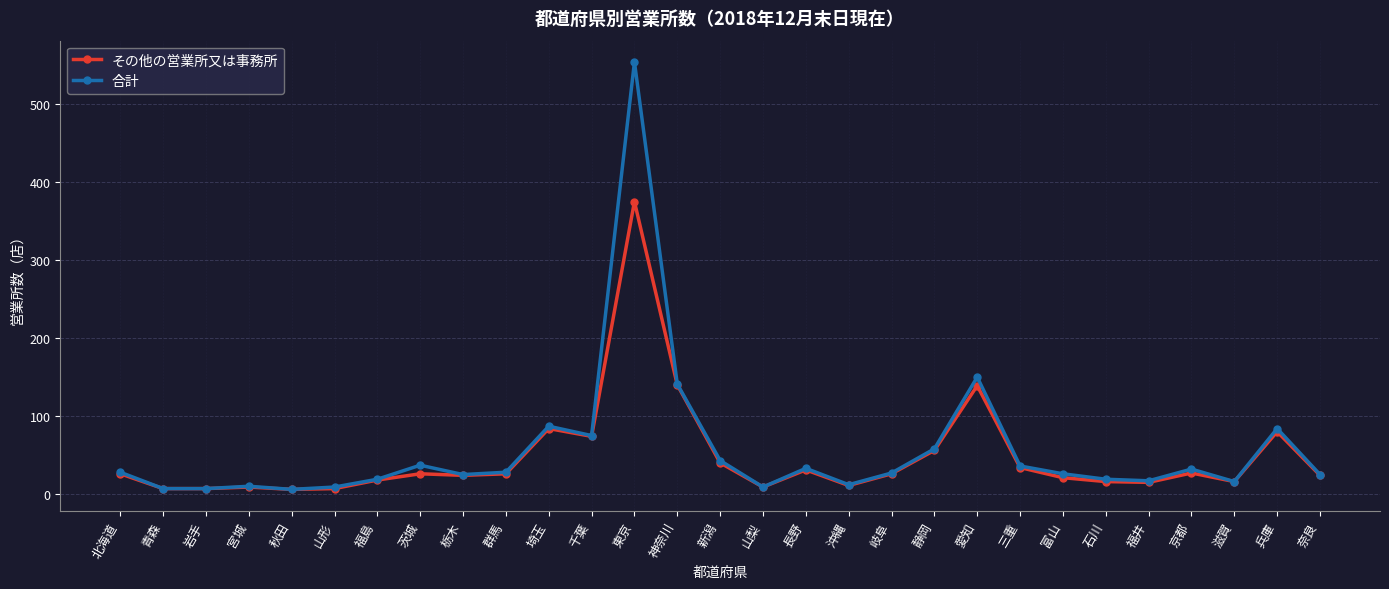

What value does the その他の営業所又は事務所 series have at 東京?

375